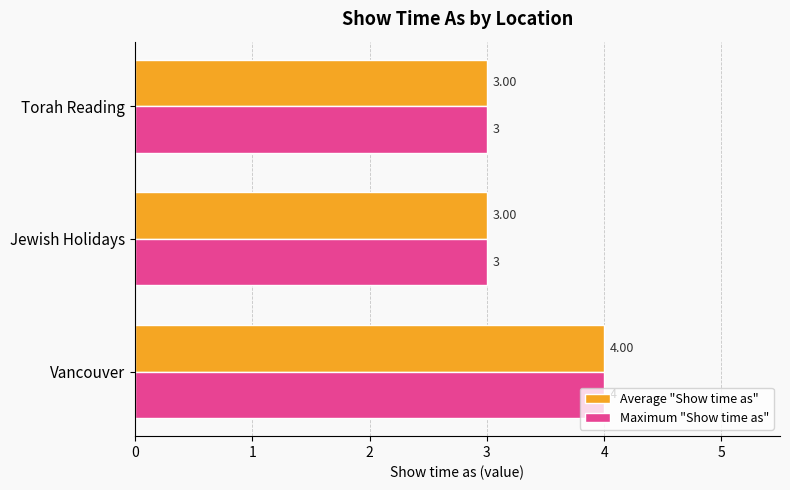

What is the average value of the Maximum "Show time as" series?

3